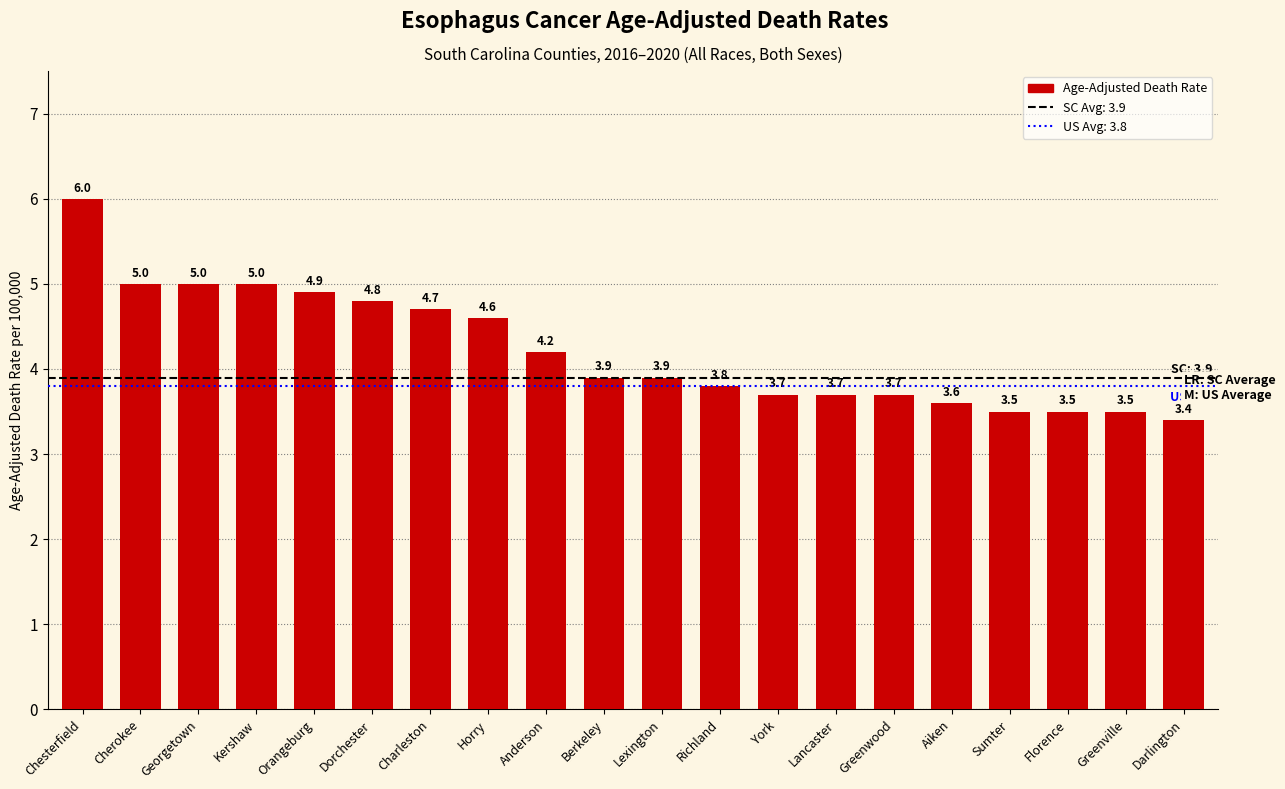

What is the minimum value shown in the chart?

3.4